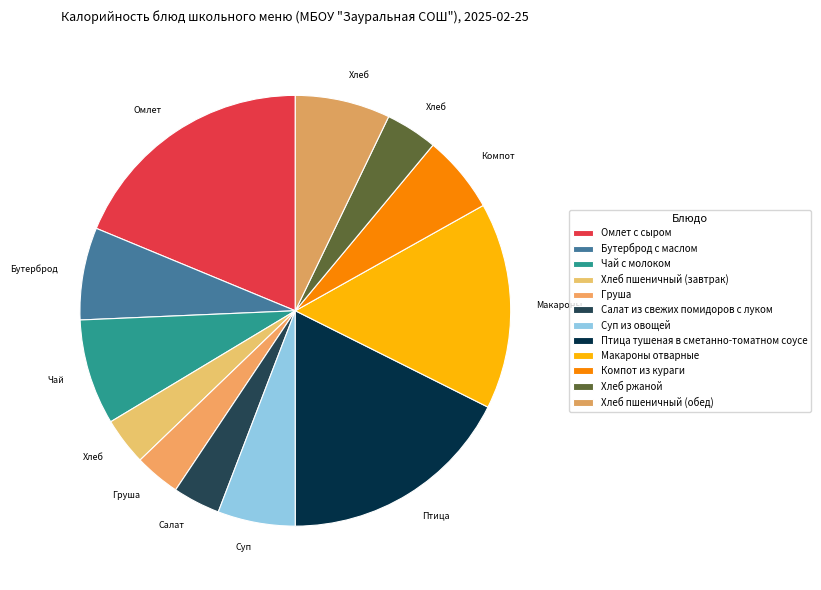

What portion of the pie excludes Омлет с сыром?

81.2%